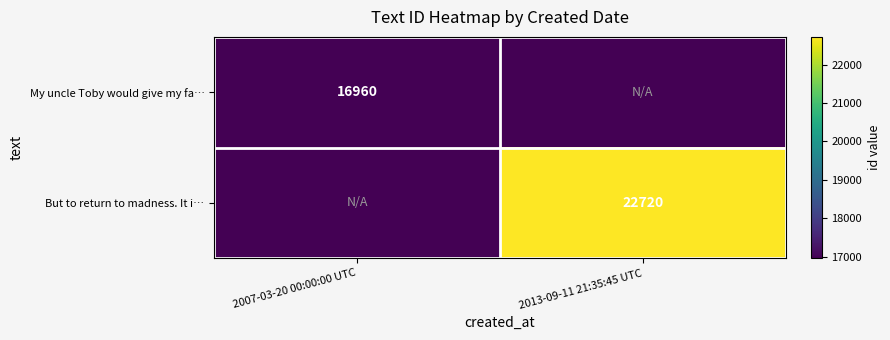

The My uncle Toby would give my fa… series shows 22538 at 2007-03-20 00:00:00 UTC. True or false?

False